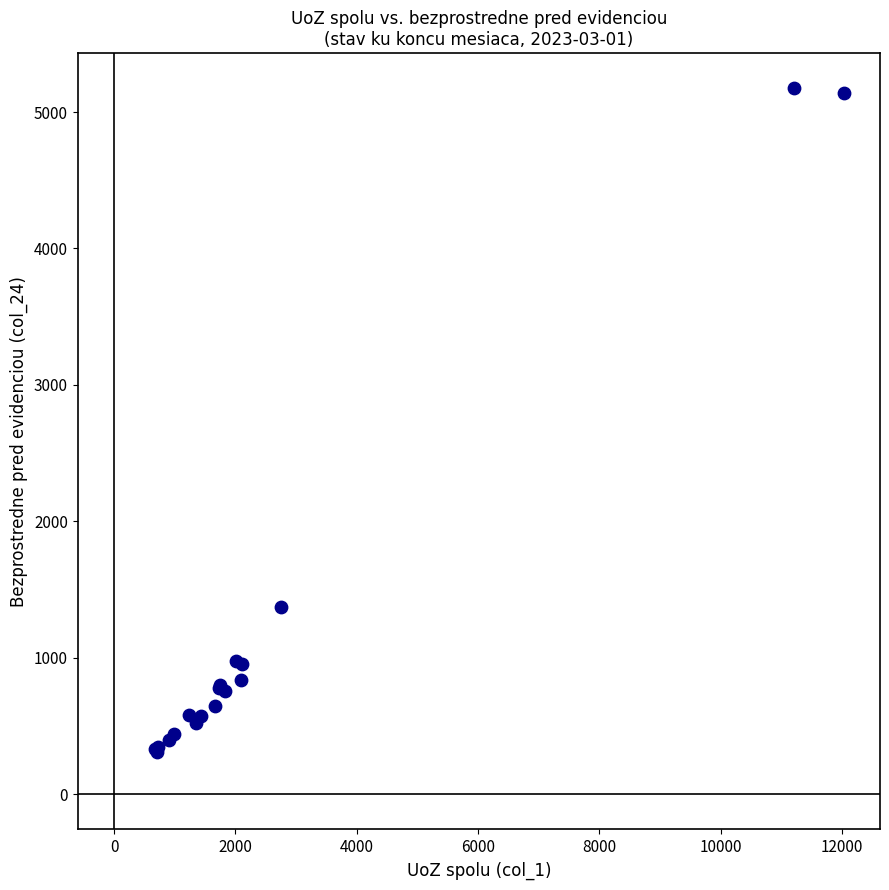

What Y value in the scatter plot is closest to 2741?

1372